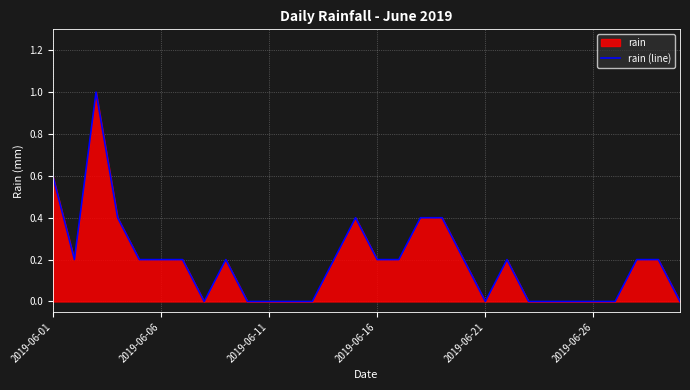

The chart shows a value of 0.2 at 2019-06-16. True or false?

True